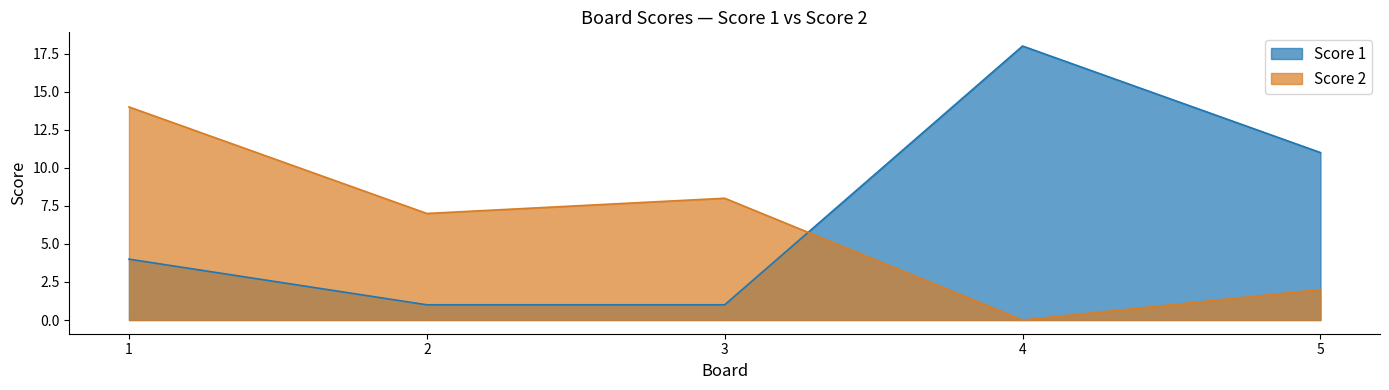

How many interior local valleys does the Score 2 series have?

2